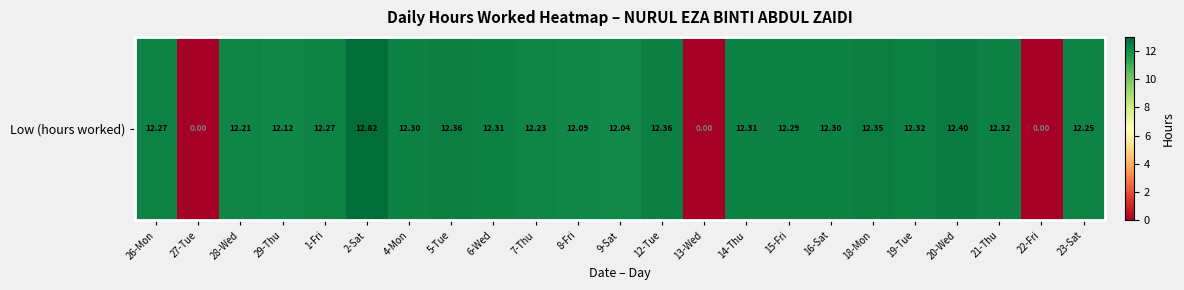

Reading left to right, extract all data points from this chart.

12.3	0.0	12.2	12.1	12.3	12.8	12.3	12.4	12.3	12.2	12.1	12.0	12.4	0.0	12.3	12.3	12.3	12.3	12.3	12.4	12.3	0.0	12.2